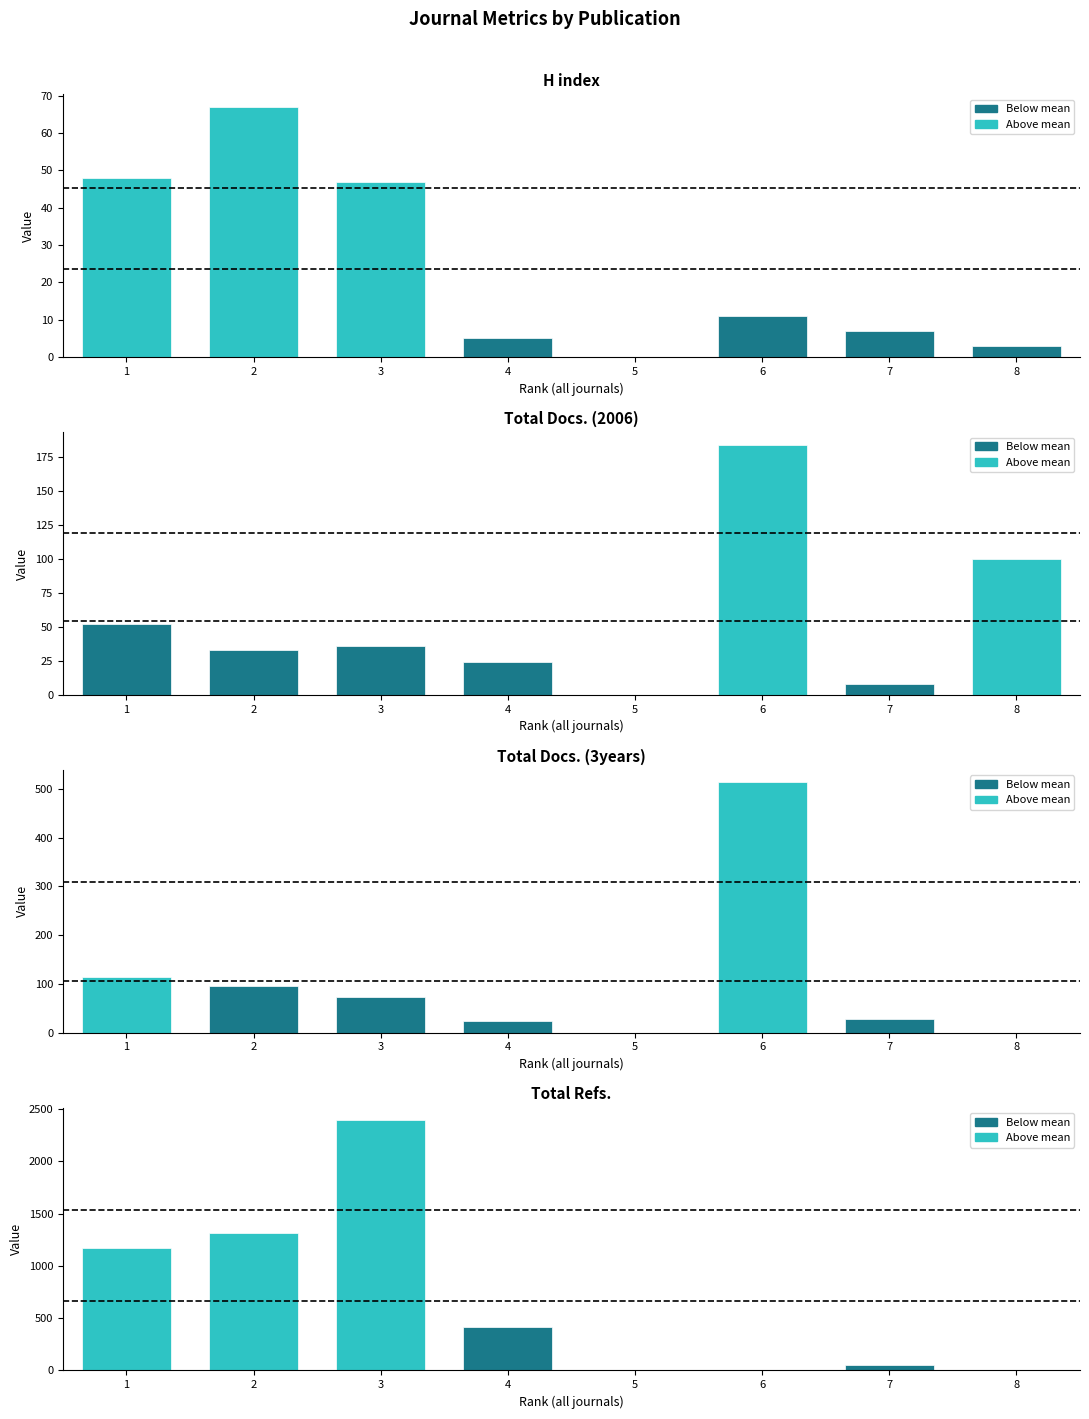

Rank the categories by Total Docs. (3years) value from lowest to highest.

5, 8, 4, 7, 3, 2, 1, 6